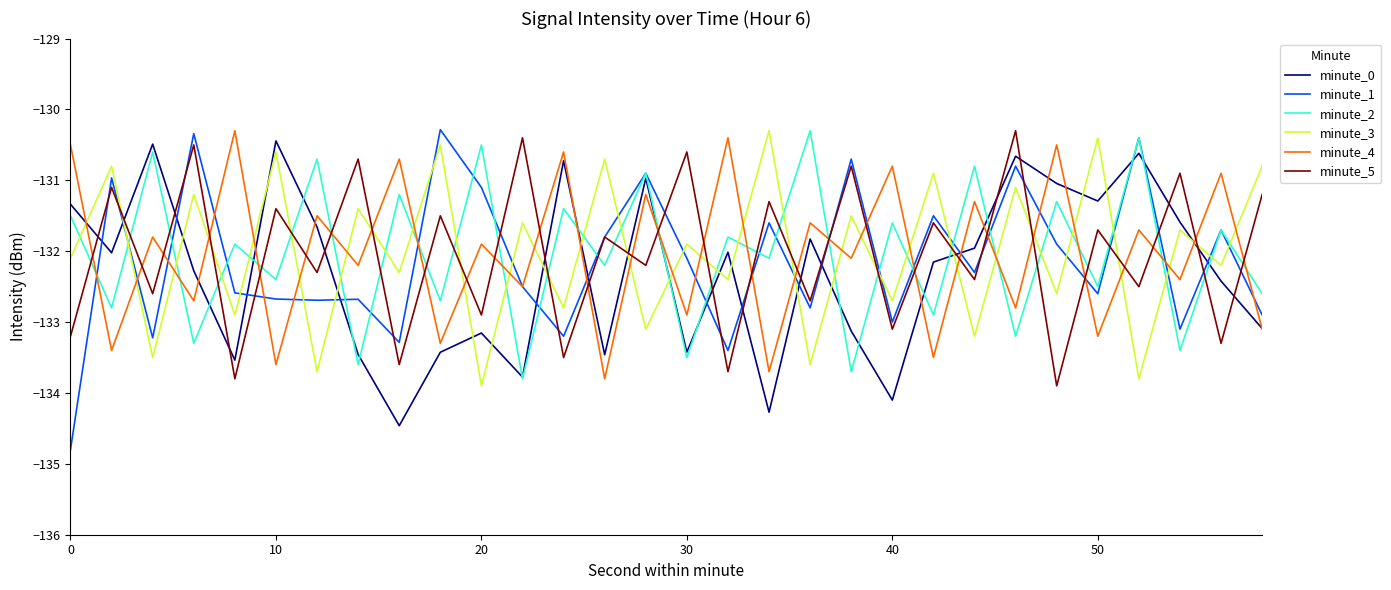

Reading left to right, list all the values displayed in this chart.

minute_0: -131.3	-132.0	-130.5	-132.3	-133.5	-130.4	-131.7	-133.5	-134.5	-133.4	-133.2	-133.8	-130.7	-133.5	-131.0	-133.4	-132.0	-134.3	-131.8	-133.1	-134.1	-132.2	-132.0	-130.7	-131.0	-131.3	-130.6	-131.6	-132.4	-133.1
minute_1: -134.8	-131.0	-133.2	-130.3	-132.6	-132.7	-132.7	-132.7	-133.3	-130.3	-131.1	-132.5	-133.2	-131.8	-130.9	-132.1	-133.4	-131.6	-132.8	-130.7	-133.0	-131.5	-132.3	-130.8	-131.9	-132.6	-130.4	-133.1	-131.7	-132.9
minute_2: -131.5	-132.8	-130.6	-133.3	-131.9	-132.4	-130.7	-133.6	-131.2	-132.7	-130.5	-133.8	-131.4	-132.2	-130.9	-133.5	-131.8	-132.1	-130.3	-133.7	-131.6	-132.9	-130.8	-133.2	-131.3	-132.5	-130.4	-133.4	-131.7	-132.6
minute_3: -132.1	-130.8	-133.5	-131.2	-132.9	-130.6	-133.7	-131.4	-132.3	-130.5	-133.9	-131.6	-132.8	-130.7	-133.1	-131.9	-132.4	-130.3	-133.6	-131.5	-132.7	-130.9	-133.2	-131.1	-132.6	-130.4	-133.8	-131.7	-132.2	-130.8
minute_4: -130.5	-133.4	-131.8	-132.7	-130.3	-133.6	-131.5	-132.2	-130.7	-133.3	-131.9	-132.5	-130.6	-133.8	-131.2	-132.9	-130.4	-133.7	-131.6	-132.1	-130.8	-133.5	-131.3	-132.8	-130.5	-133.2	-131.7	-132.4	-130.9	-133.1
minute_5: -133.2	-131.1	-132.6	-130.5	-133.8	-131.4	-132.3	-130.7	-133.6	-131.5	-132.9	-130.4	-133.5	-131.8	-132.2	-130.6	-133.7	-131.3	-132.7	-130.8	-133.1	-131.6	-132.4	-130.3	-133.9	-131.7	-132.5	-130.9	-133.3	-131.2